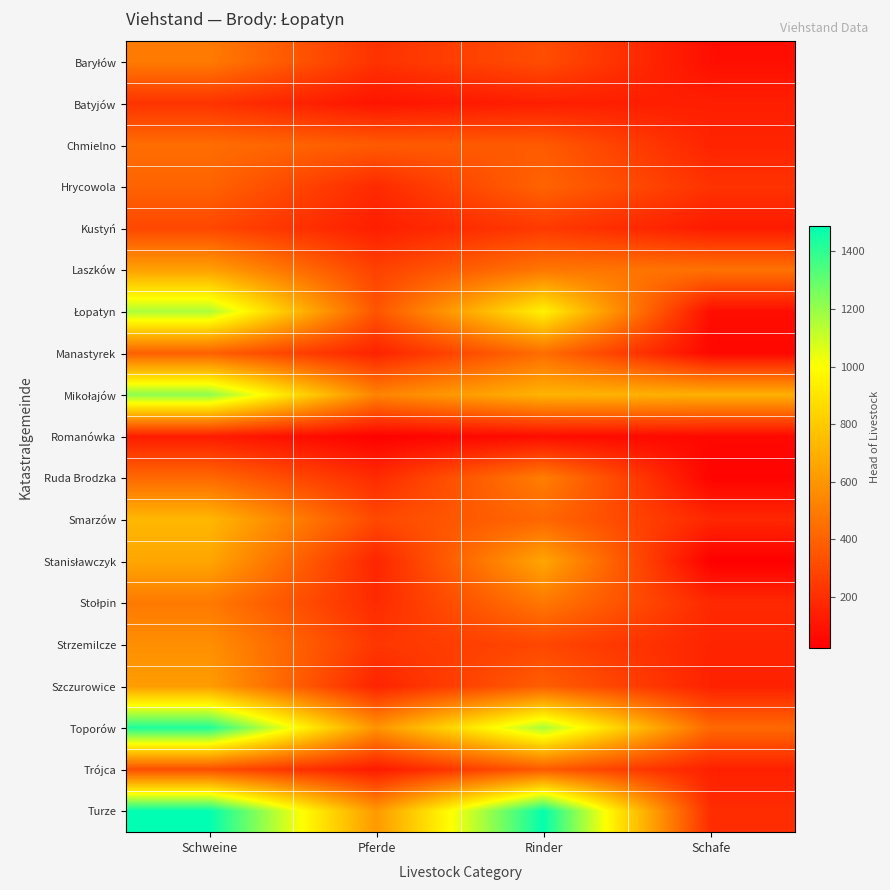

Which series has the widest spread of values?

Turze